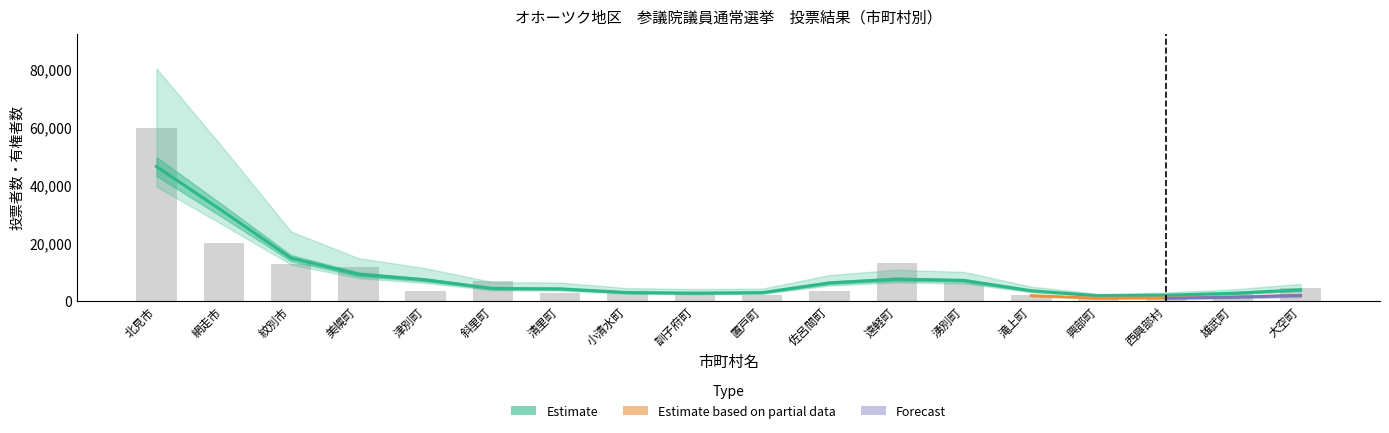

At which category is the sum across all series the highest?

北見市